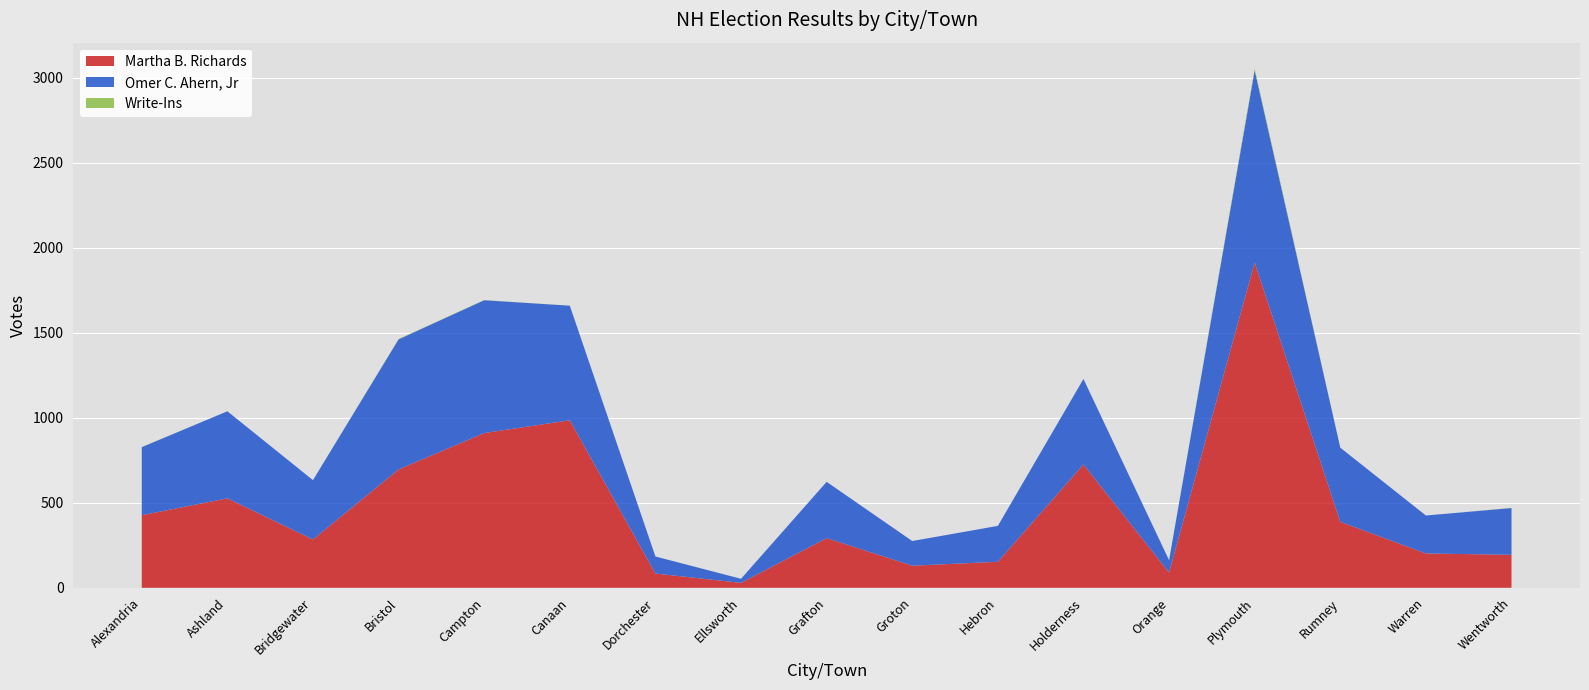

Reading left to right, what are all the values shown in this chart?

Martha B. Richards: 427	526	284	696	910	985	84	29	292	130	153	725	90	1913	388	202	194
Omer C. Ahern, Jr: 400	512	349	765	781	674	100	24	331	145	211	503	72	1129	436	223	275
Write-Ins: 1	0	0	2	1	0	0	0	0	0	0	0	0	11	0	0	1